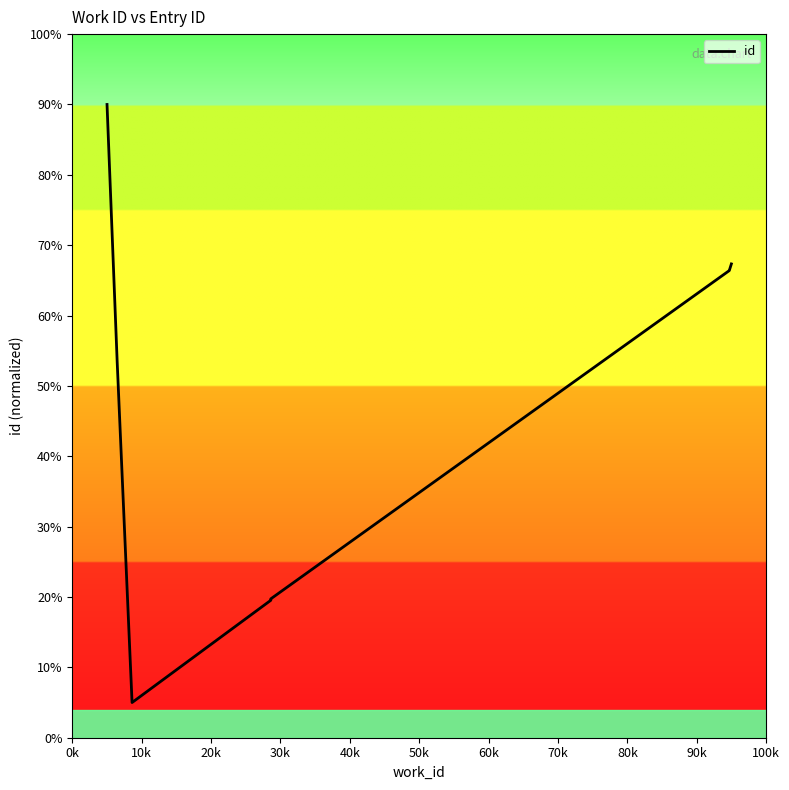

What is the minimum value shown in the chart?

5.0